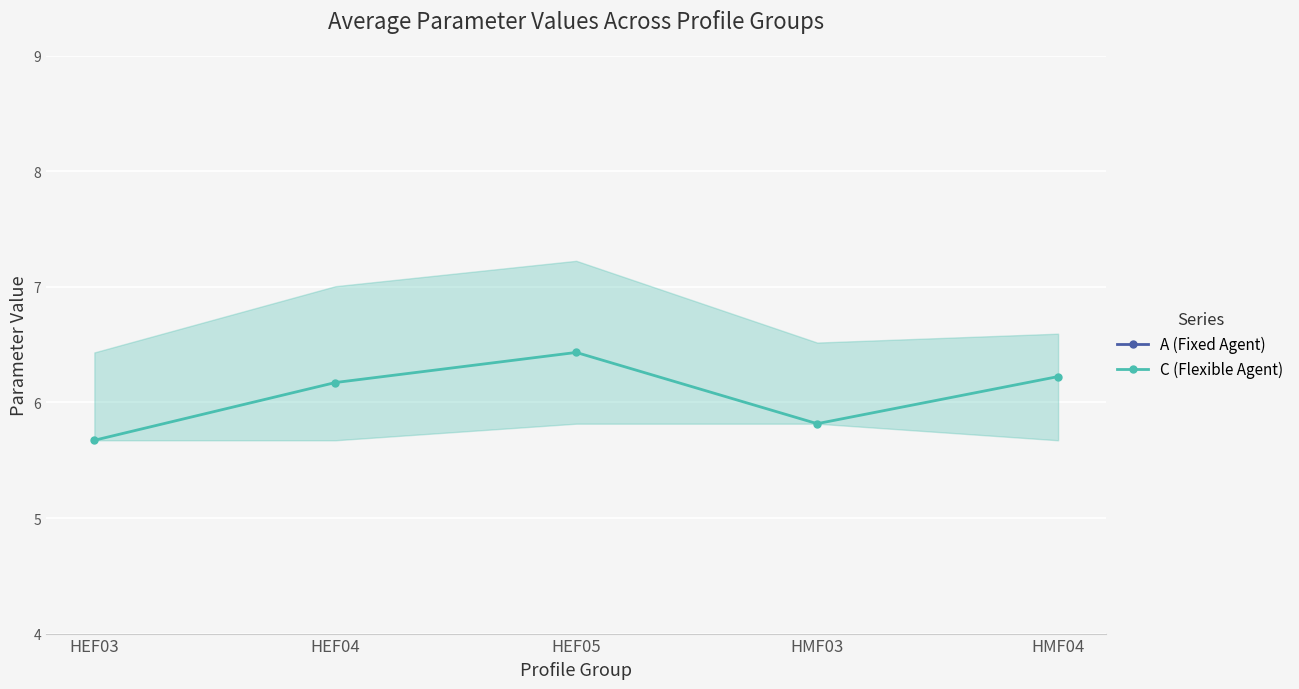

True or false: C (Flexible Agent) and A (Fixed Agent) cross at least once.

False